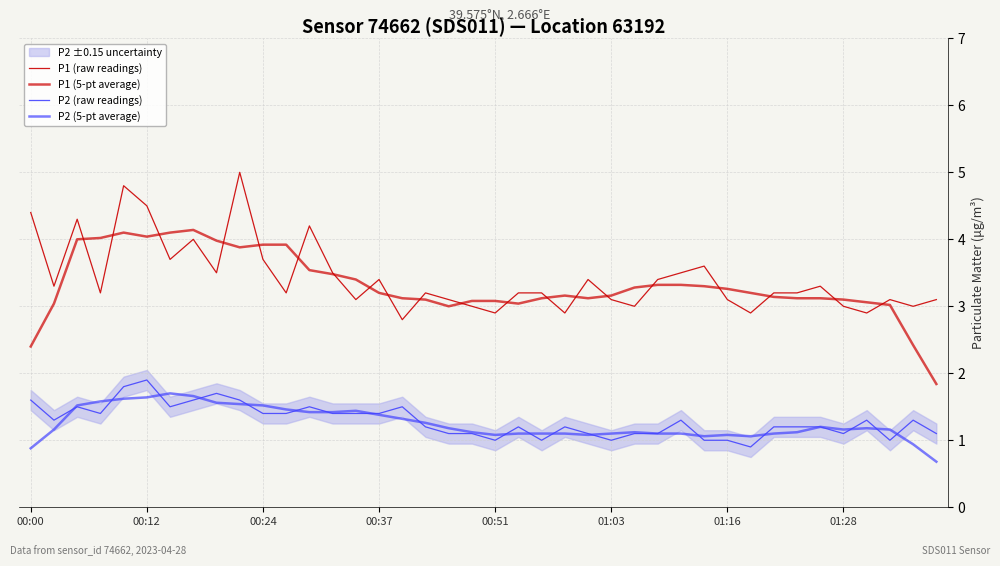

True or false: P1 (5-pt average) has a value of 1.9 at 00:24.

False